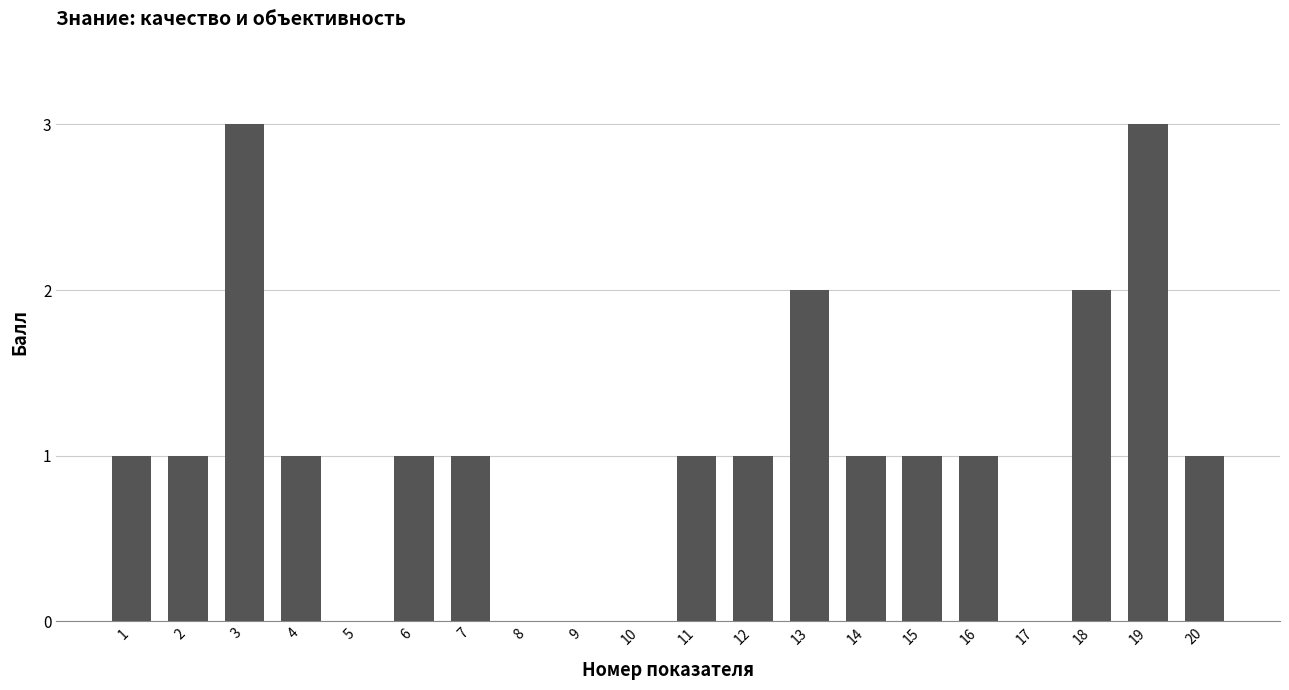

Between 7 and 8, which is larger?

7